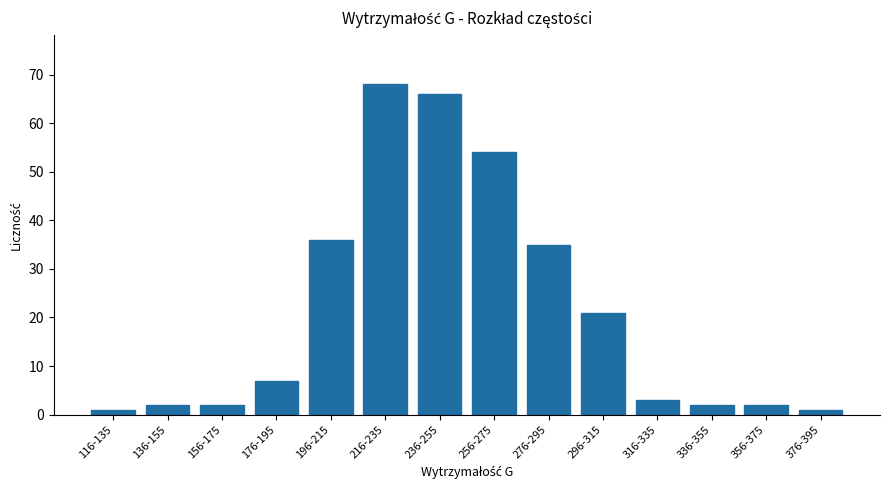

What is the difference between the maximum and second lowest values?

67